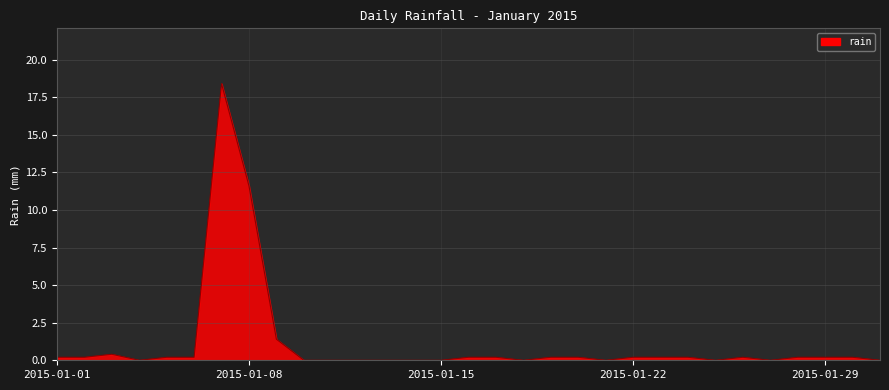

What is the greatest value displayed?

18.4